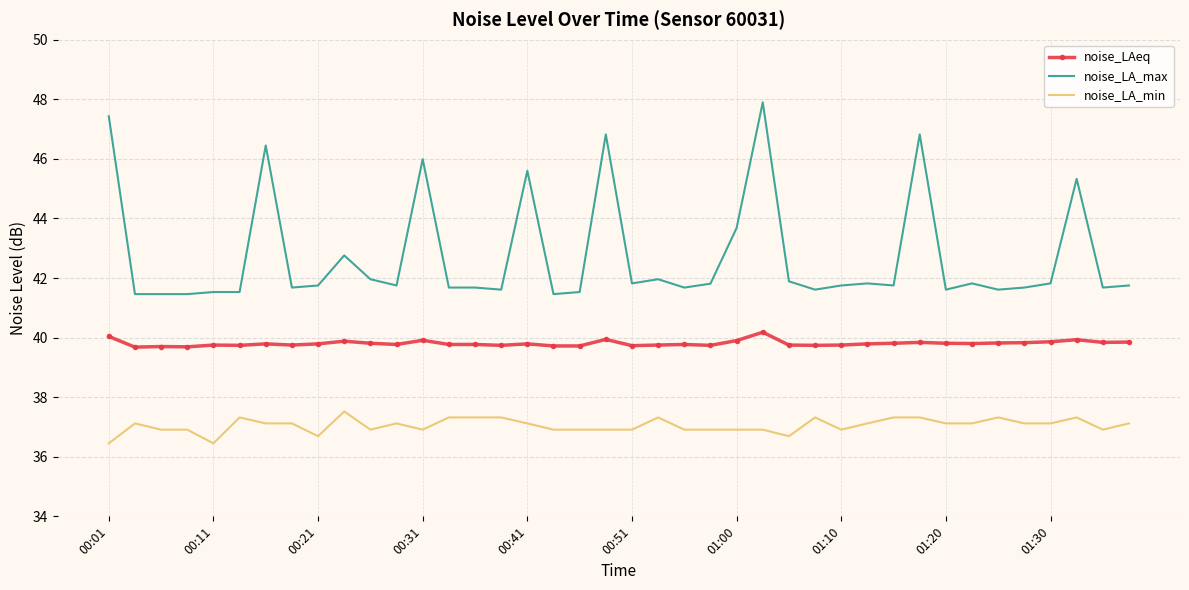

True or false: noise_LAeq and noise_LA_min cross at least once.

False